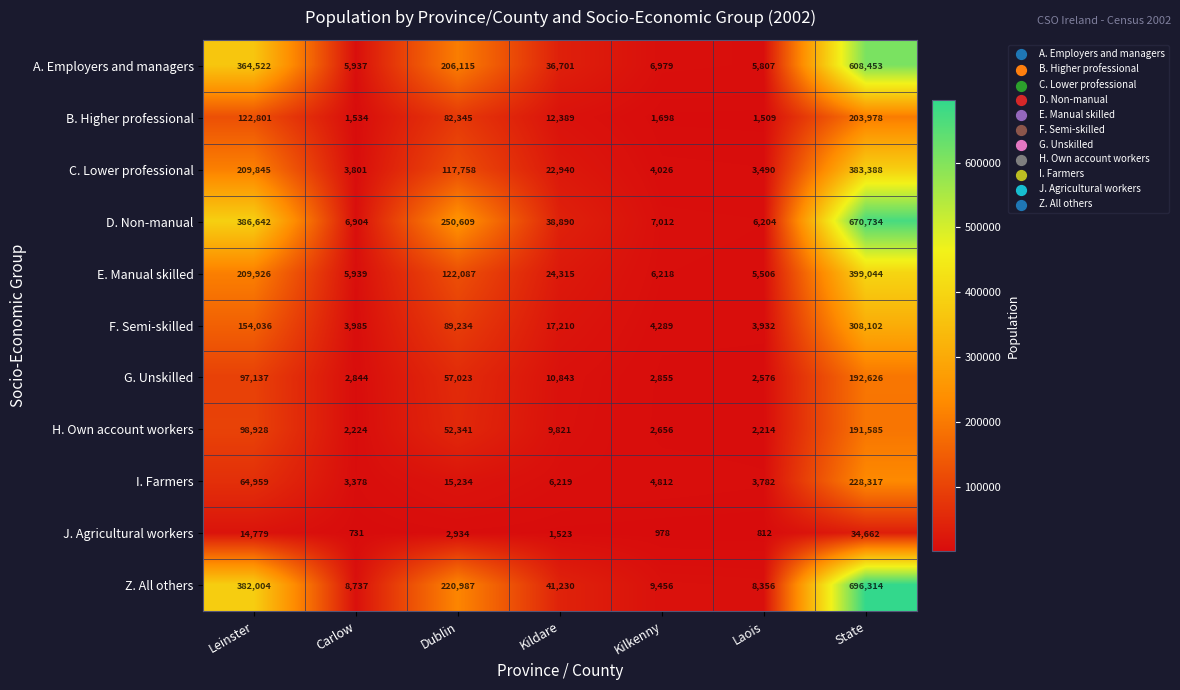

What is the difference between the I. Farmers values at Kilkenny and Carlow?

1434